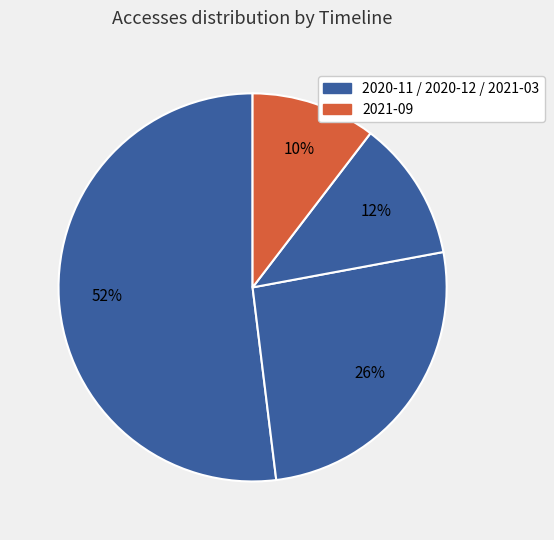

Count the number of slices in the pie.

4